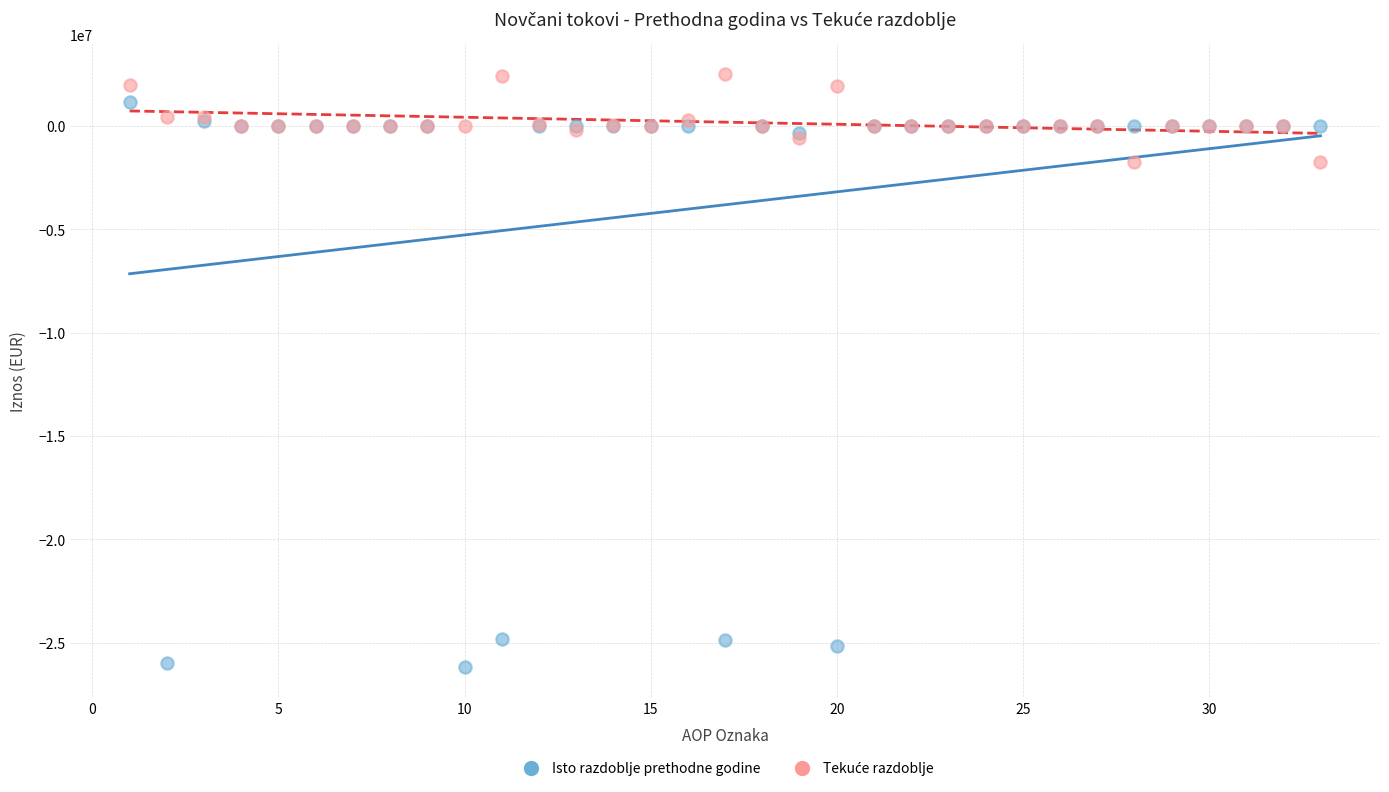

Which series has the widest spread of Y values?

Isto razdoblje prethodne godine